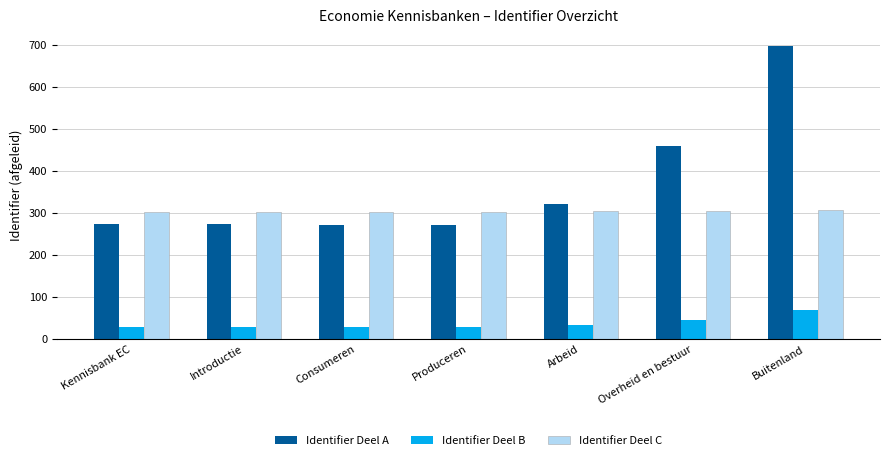

Which series has the largest range (max minus min)?

Identifier Deel A